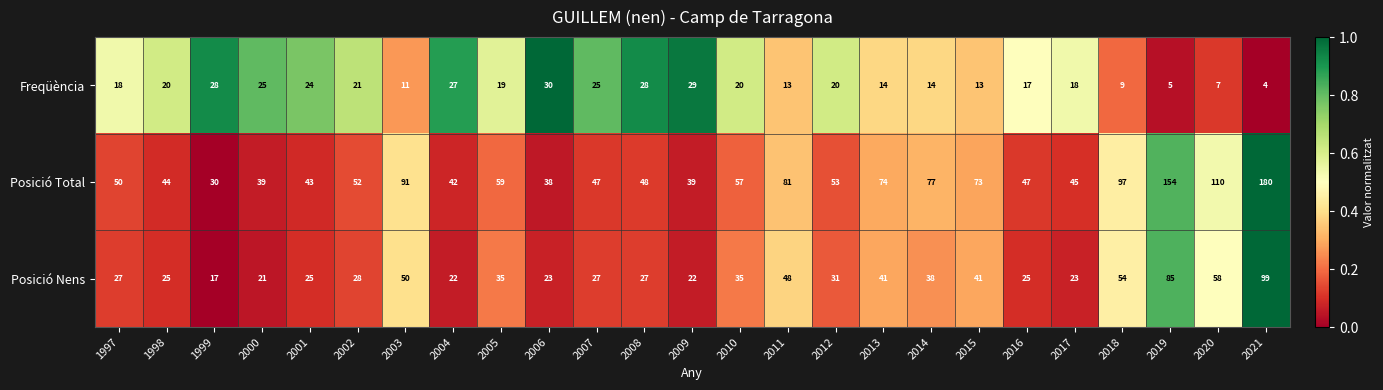

Is it true that Posició Total equals 25 at 2011?

False